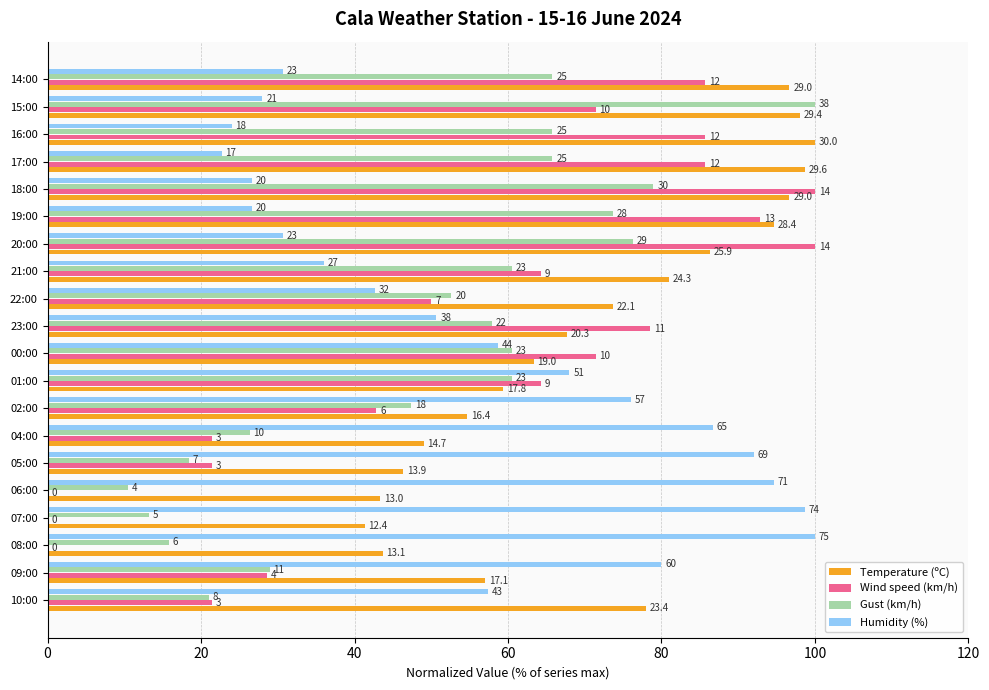

What are all the series names shown in the legend?

Temperature (ºC), Wind speed (km/h), Gust (km/h), Humidity (%)